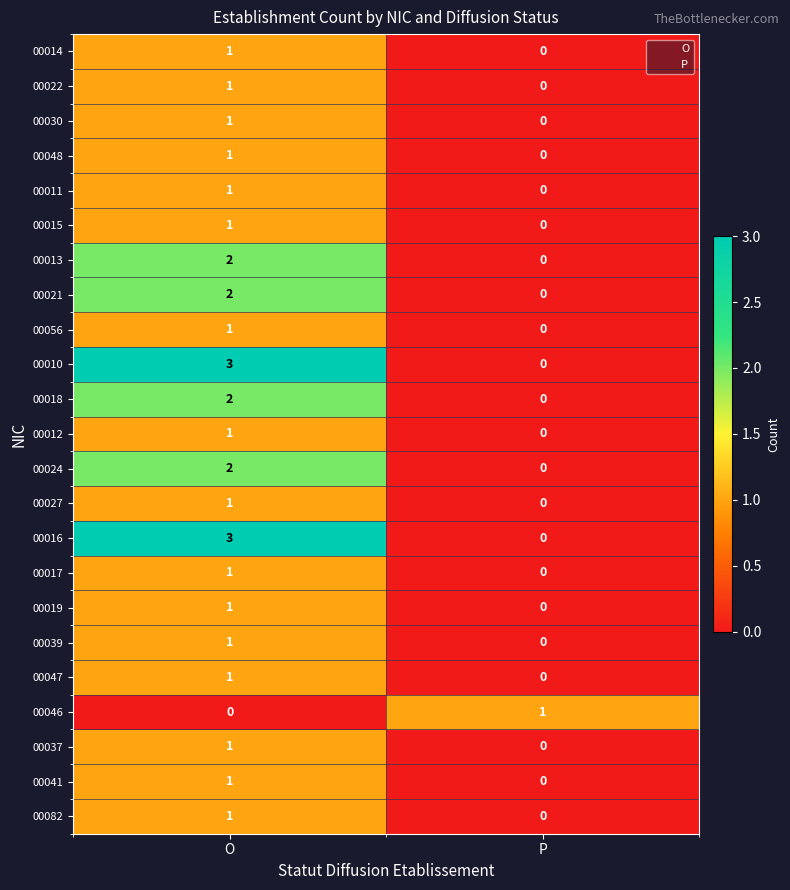

How many series are shown in this chart?

23